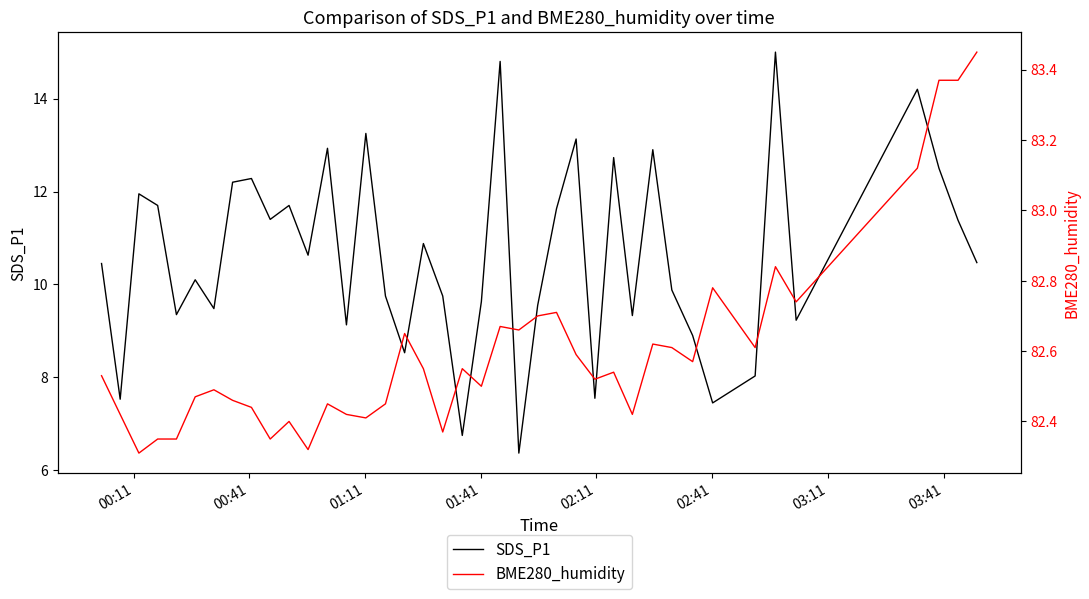

True or false: SDS_P1 and BME280_humidity intersect in this chart.

False